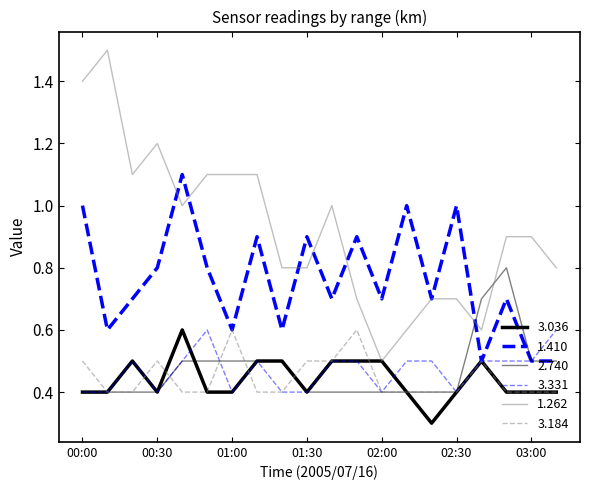

Which series has the widest spread of values?

1.262